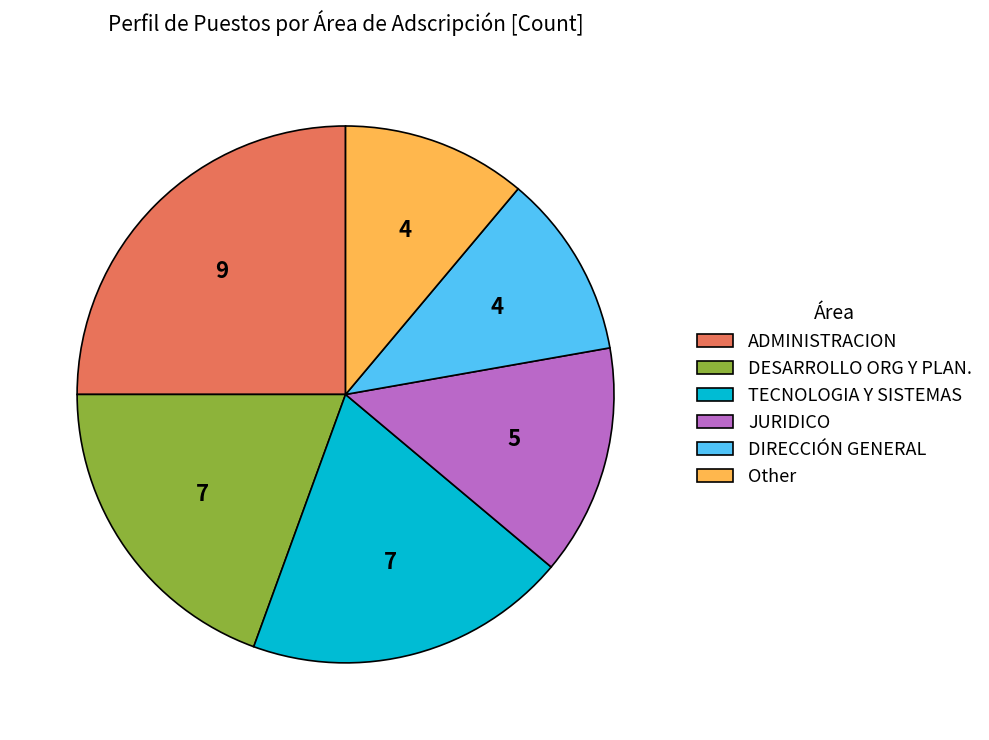

What is the ratio of the value at DESARROLLO ORG Y PLAN. to the value at TECNOLOGIA Y SISTEMAS?

1.0